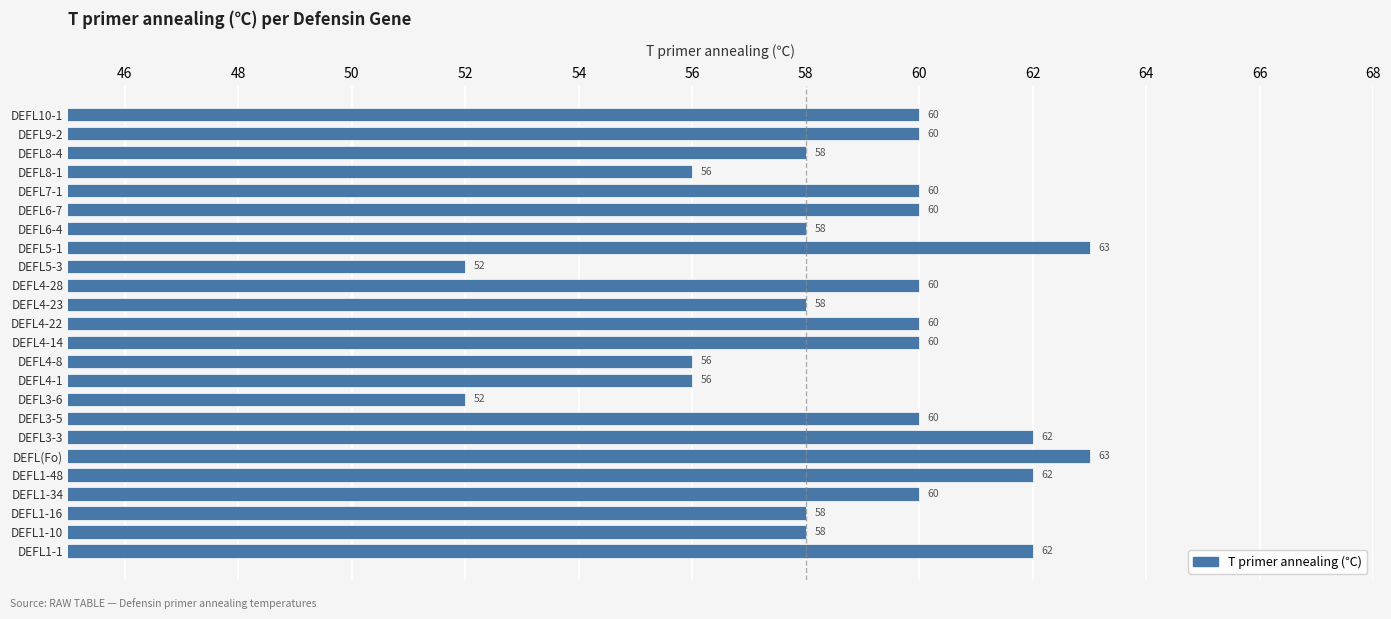

Reading bottom to top, list all the values displayed in this chart.

DEFL1-1=62	DEFL1-10=58	DEFL1-16=58	DEFL1-34=60	DEFL1-48=62	DEFL(Fo)=63	DEFL3-3=62	DEFL3-5=60	DEFL3-6=52	DEFL4-1=56	DEFL4-8=56	DEFL4-14=60	DEFL4-22=60	DEFL4-23=58	DEFL4-28=60	DEFL5-3=52	DEFL5-1=63	DEFL6-4=58	DEFL6-7=60	DEFL7-1=60	DEFL8-1=56	DEFL8-4=58	DEFL9-2=60	DEFL10-1=60